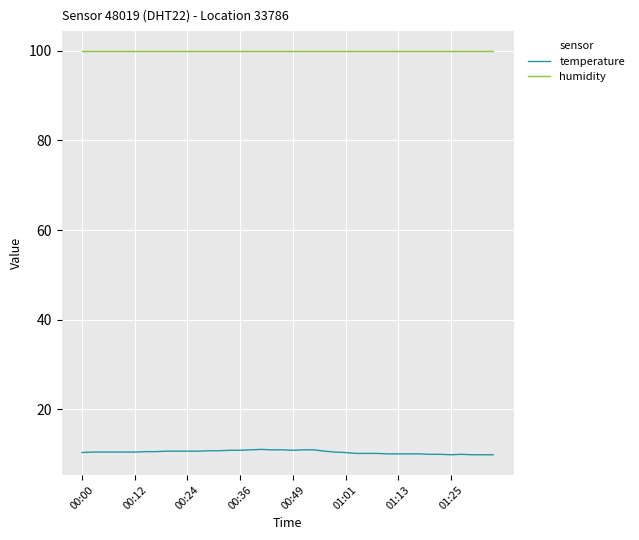

List the series in order of their peak value, lowest first.

temperature, humidity